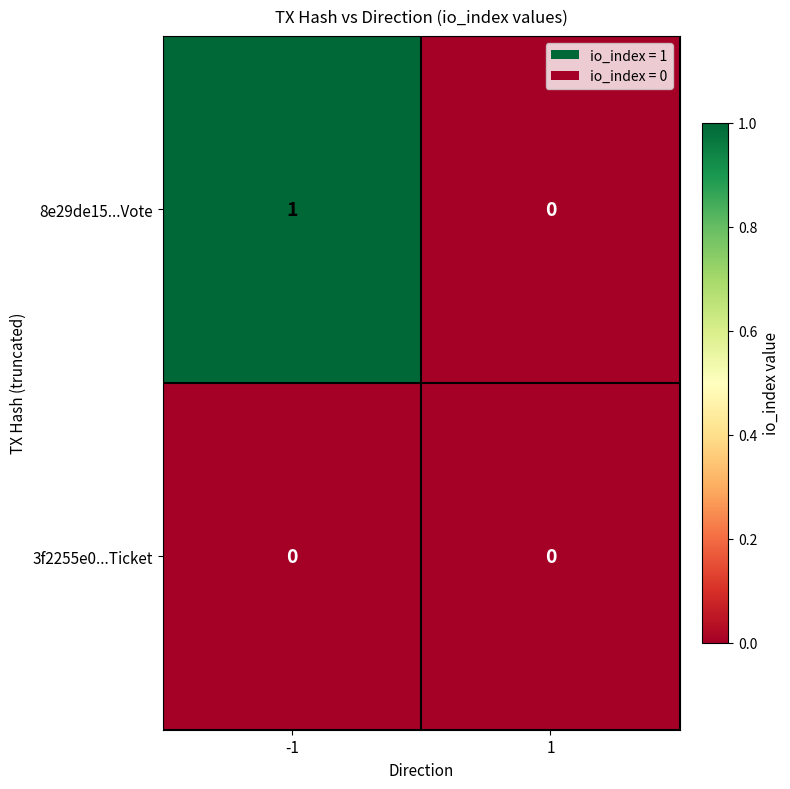

List the series in order of their overall mean, lowest first.

3f2255e0...Ticket, 8e29de15...Vote